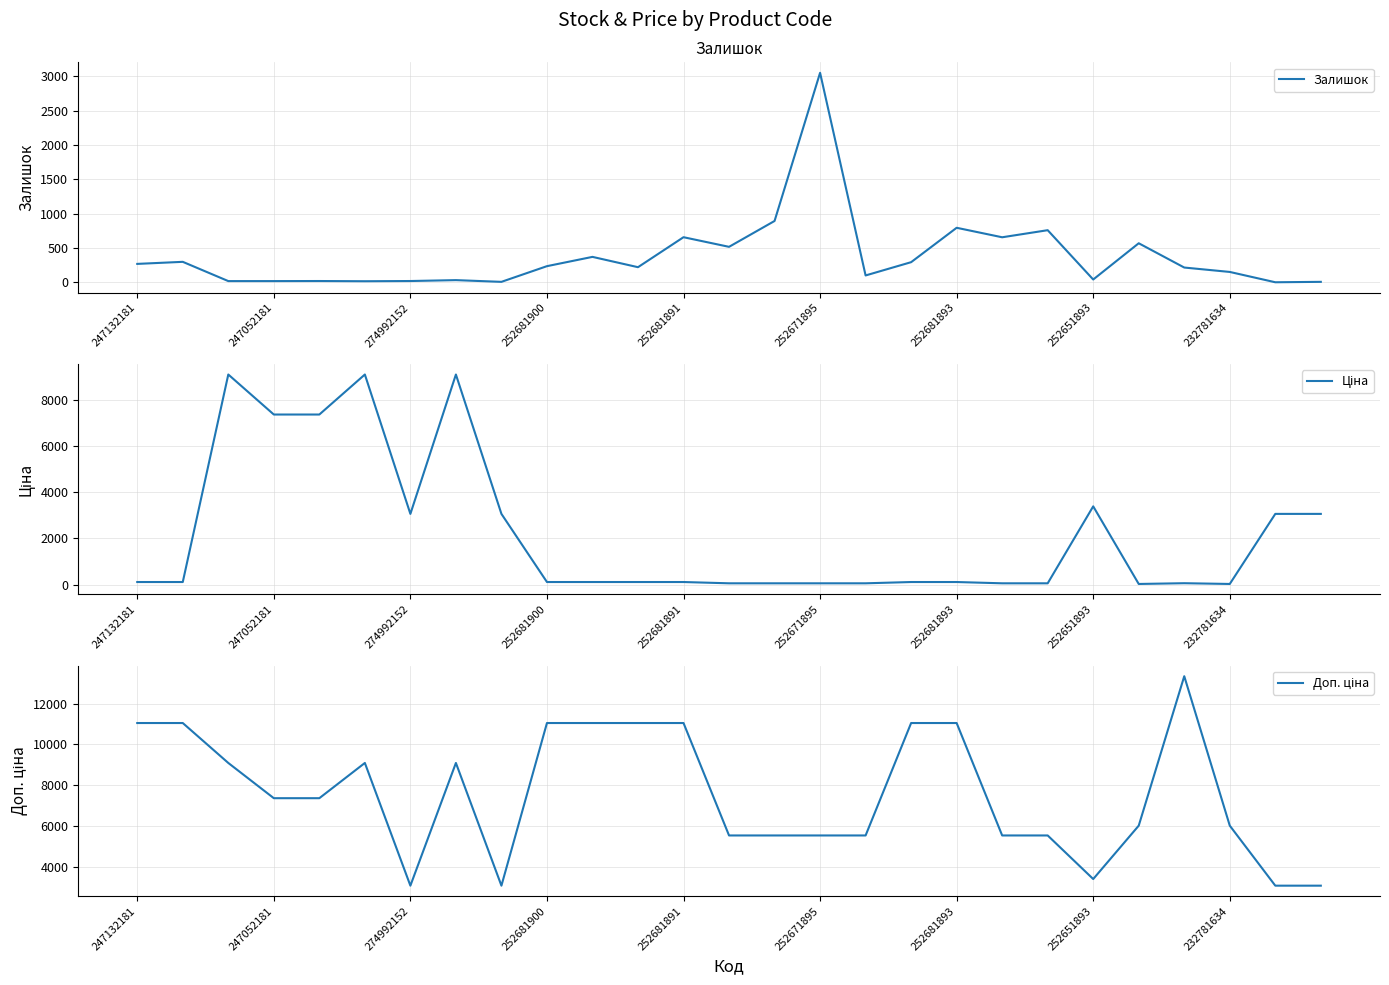

Which series has the largest total across all categories?

Доп. ціна